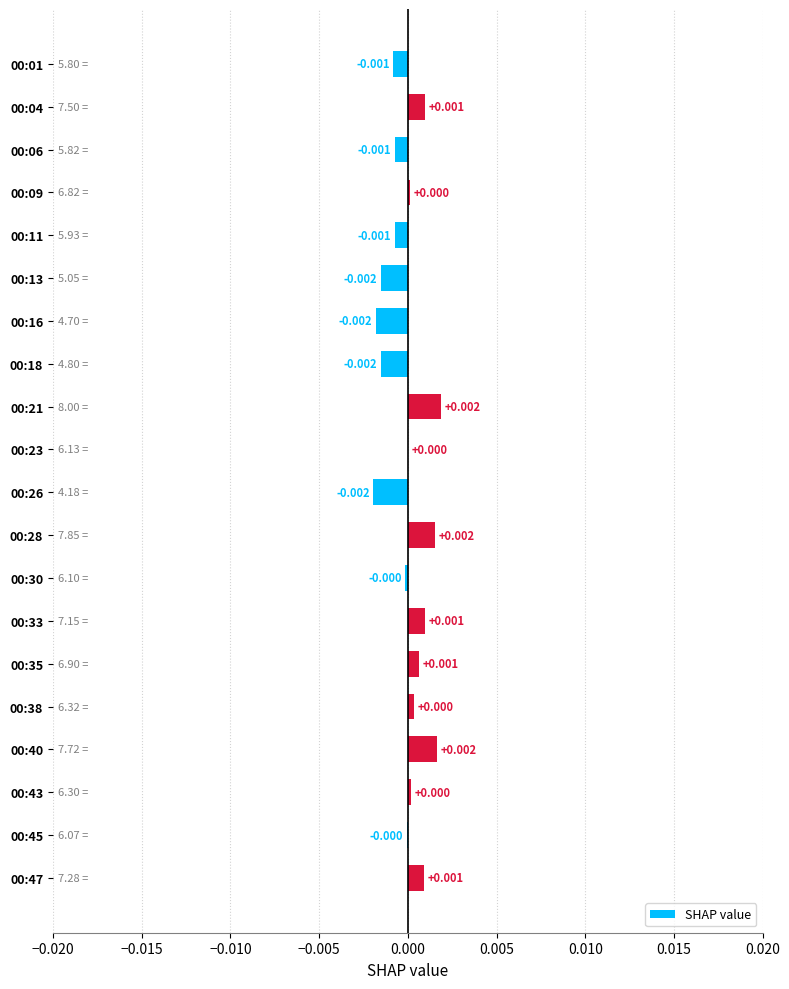

How many positive values are there?

11